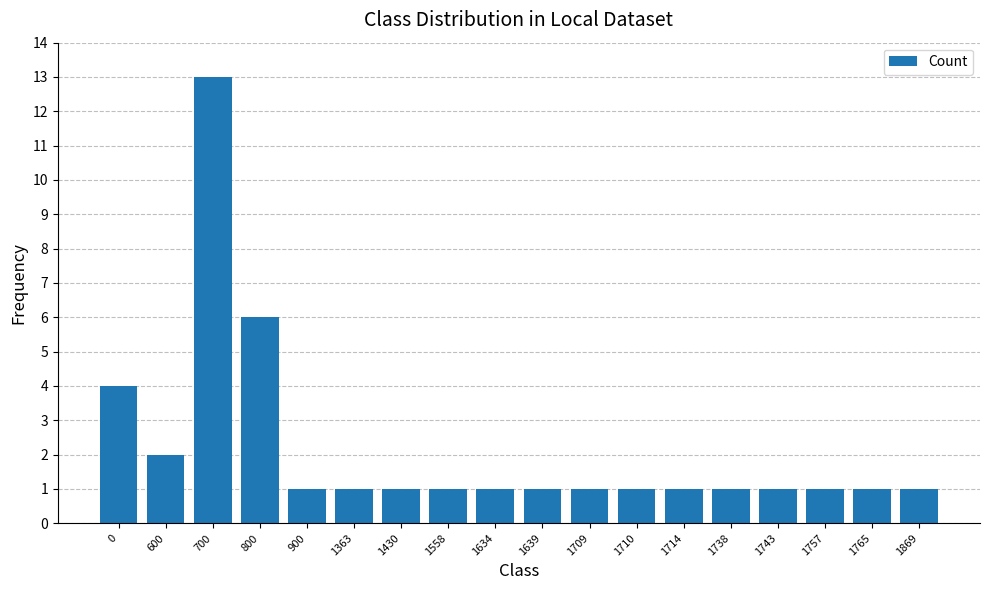

Approximately how many times larger is the value at 1869 compared to 1765?

1.0